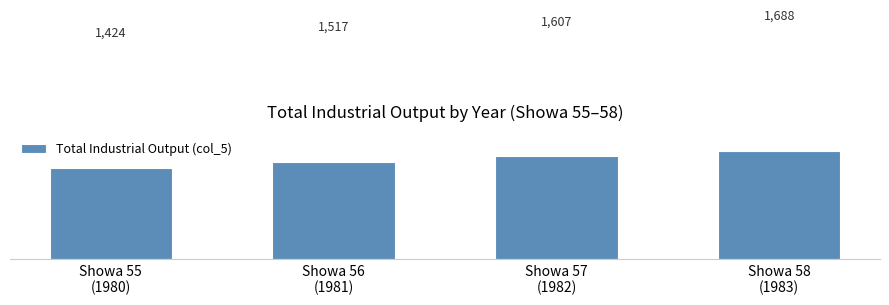

Is it true that the value at Showa 57
(1982) is 1606.9?

True